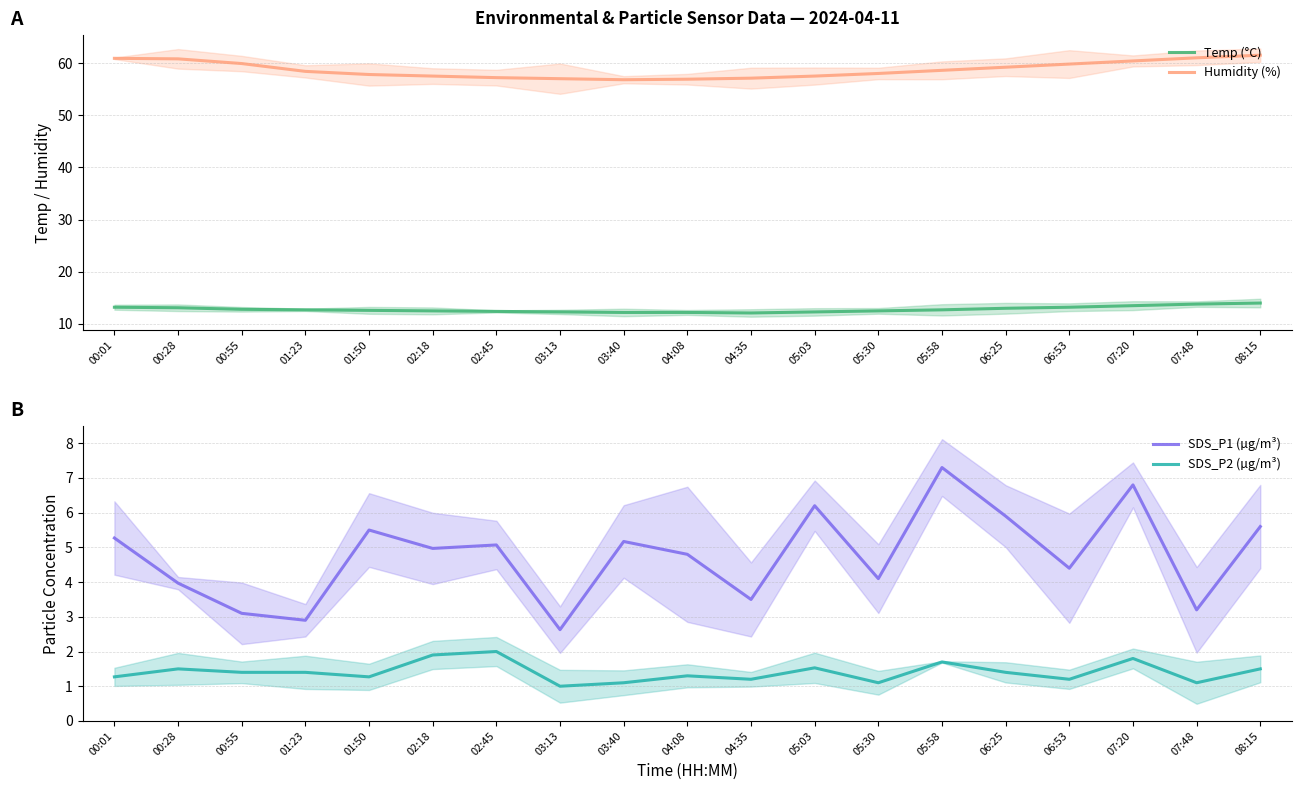

The SDS_P2 (µg/m³) series shows 1.5 at 03:40. True or false?

False